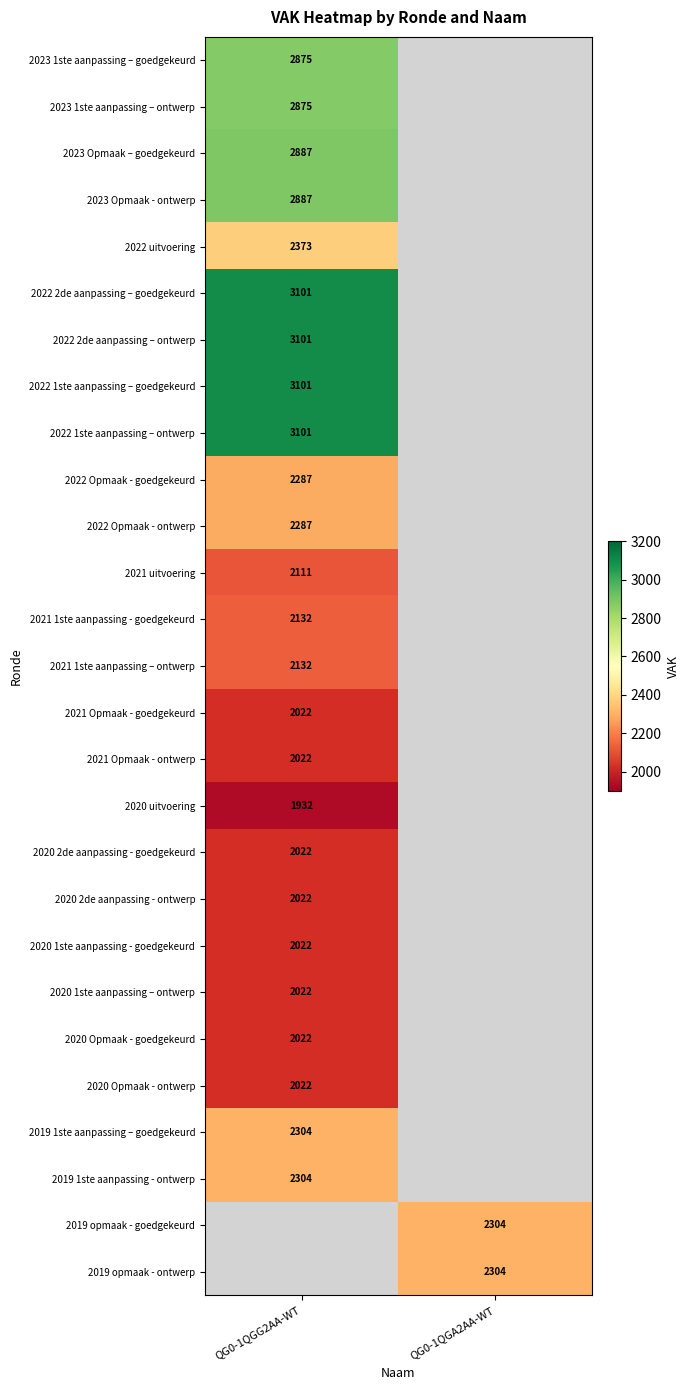

The 2019 opmaak - goedgekeurd series shows 3663 at QG0-1QGA2AA-WT. True or false?

False